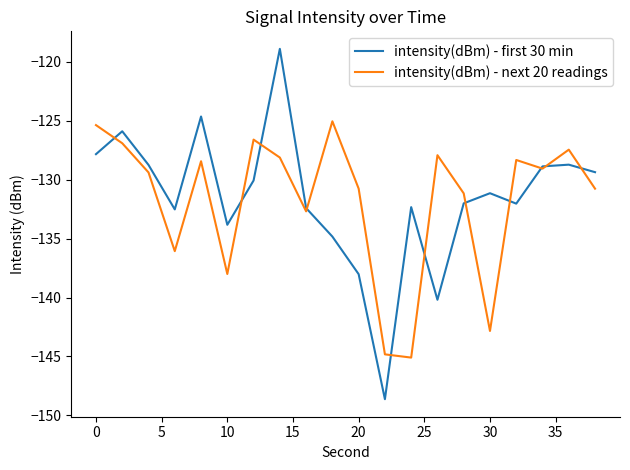

Rank the series by their maximum value, from highest to lowest.

intensity(dBm) - first 30 min, intensity(dBm) - next 20 readings